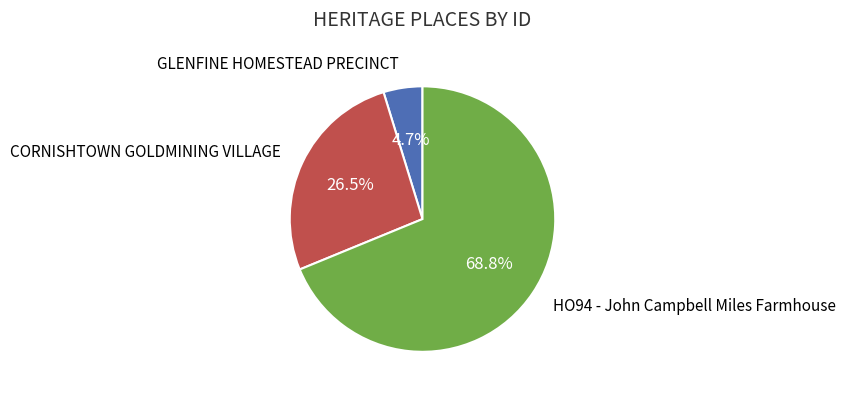

Rank the categories by value from lowest to highest.

GLENFINE HOMESTEAD PRECINCT, CORNISHTOWN GOLDMINING VILLAGE, HO94 - John Campbell Miles Farmhouse